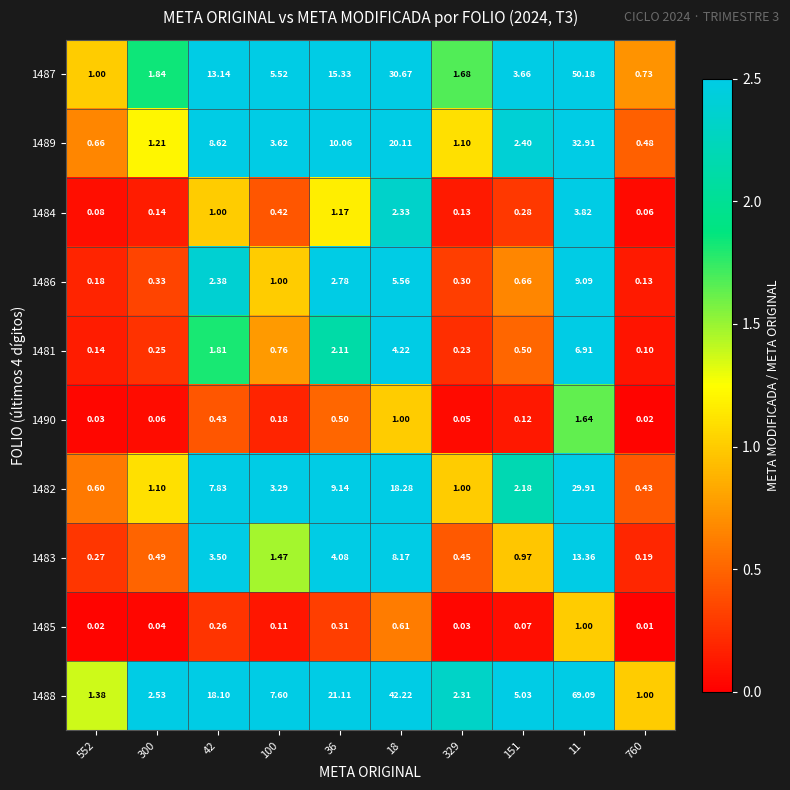

Which series has the largest total across all categories?

1488